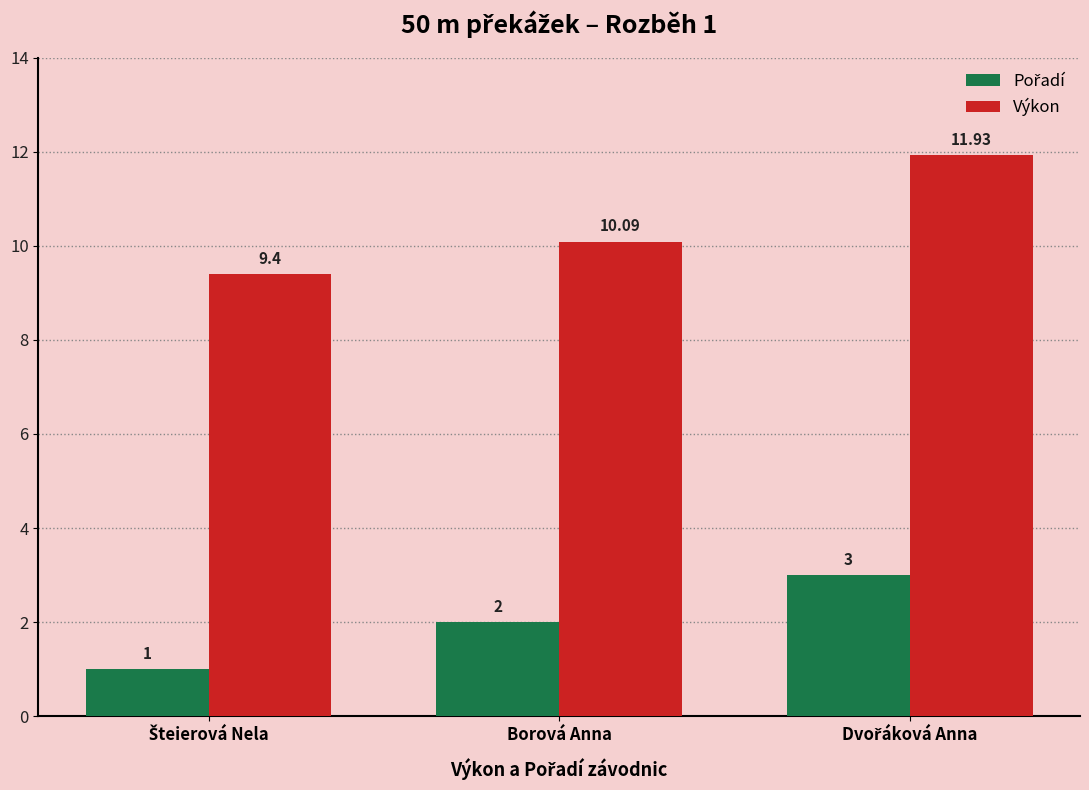

Is it true that Výkon equals 10.1 at Borová Anna?

True